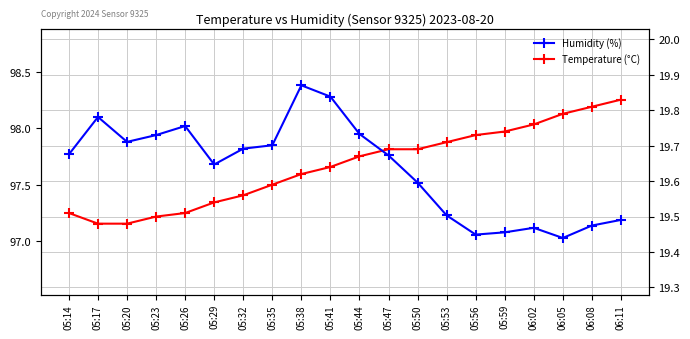

Which series has the largest total across all categories?

Humidity (%)